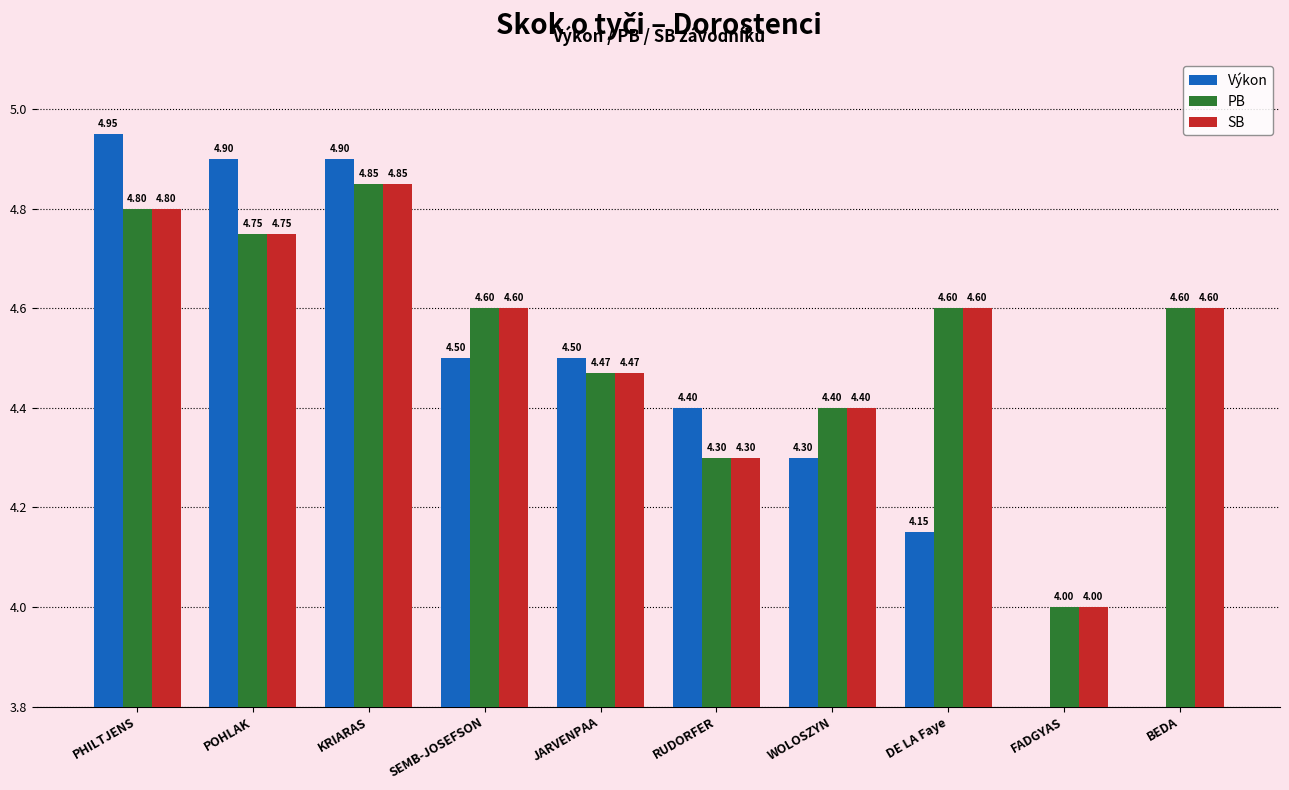

What is the average value of the SB series?

4.5